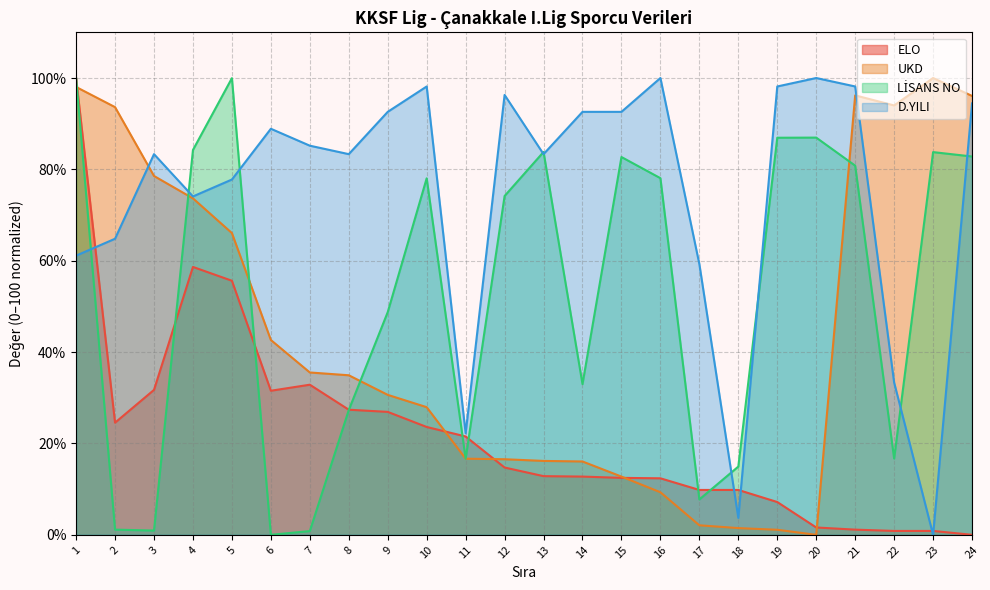

Rank the series by their maximum value, from lowest to highest.

D.YILI, UKD, ELO, LİSANS NO